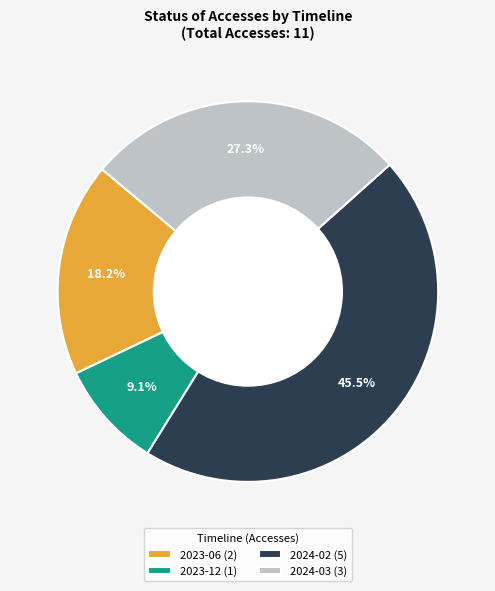

Count the number of slices in the pie.

4